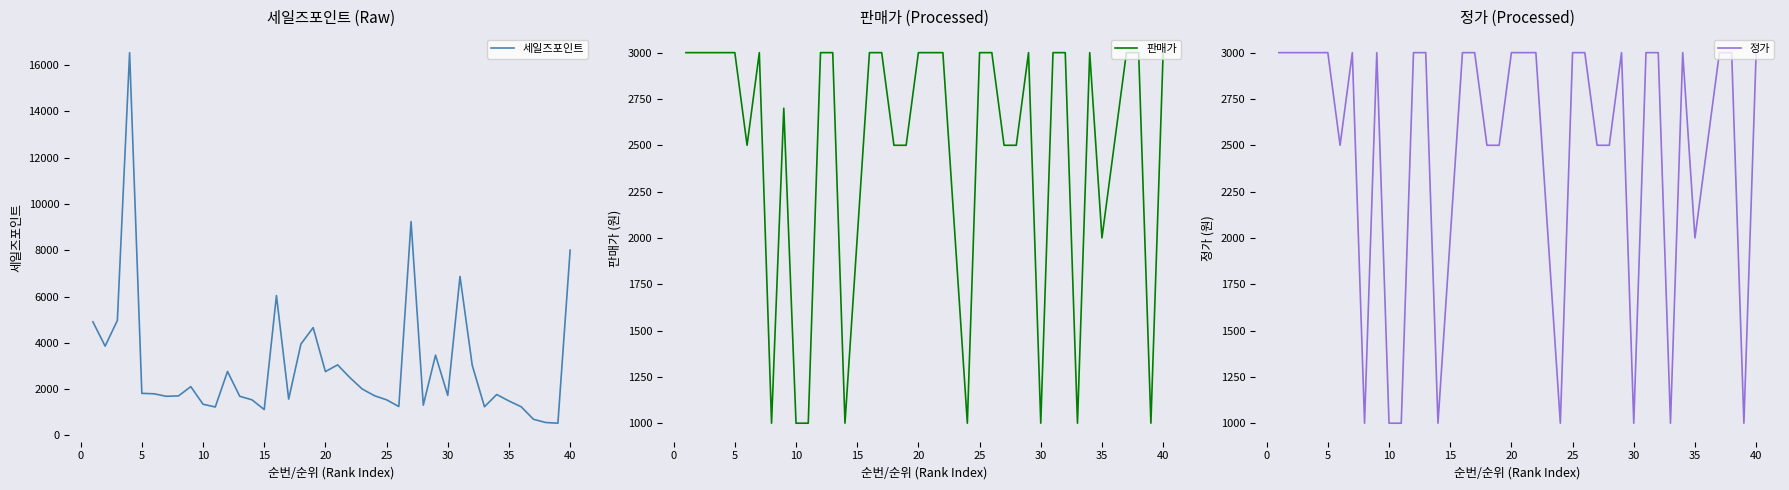

Which series has the largest total across all categories?

세일즈포인트